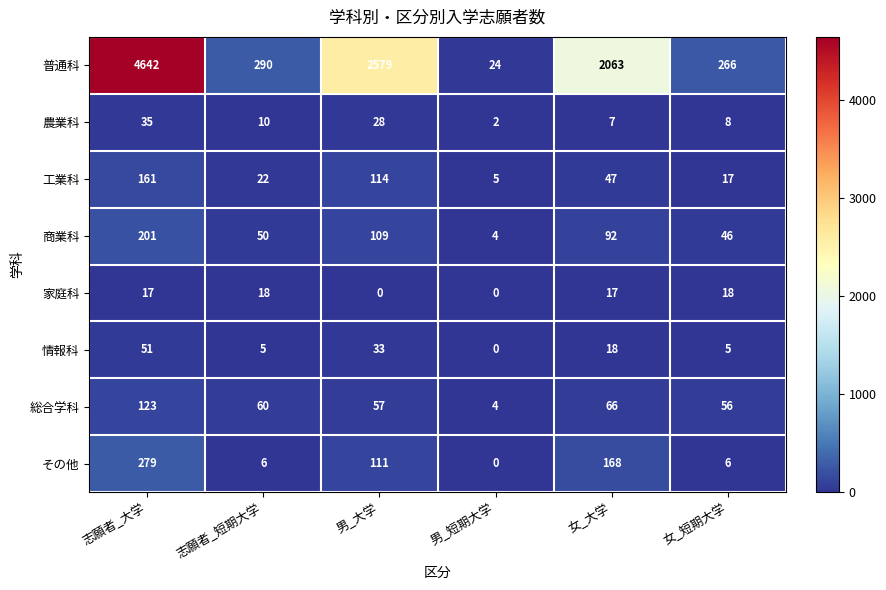

What is the approximate value of 商業科 at 女_短期大学?

46